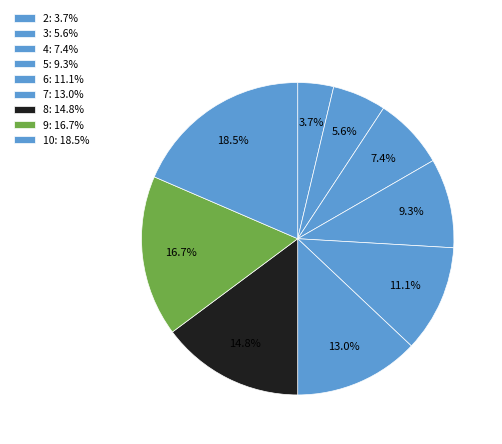

How many segments does this pie chart have?

9